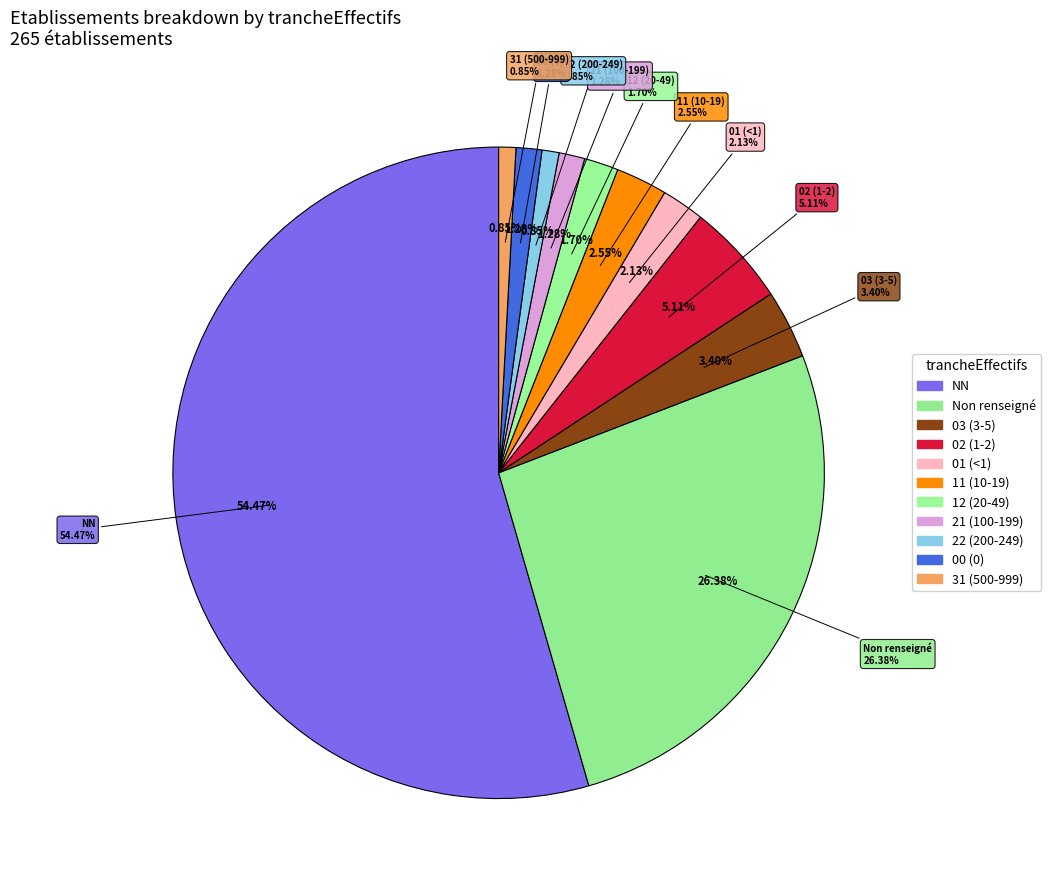

Which category has the biggest portion of the pie?

NN